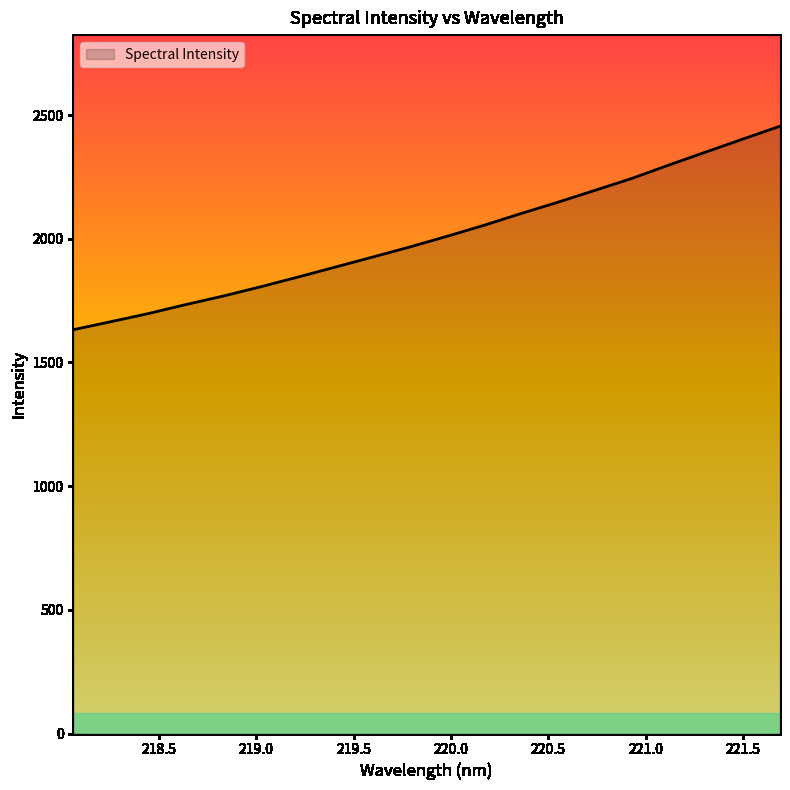

What is the minimum value shown in the chart?

1632.5